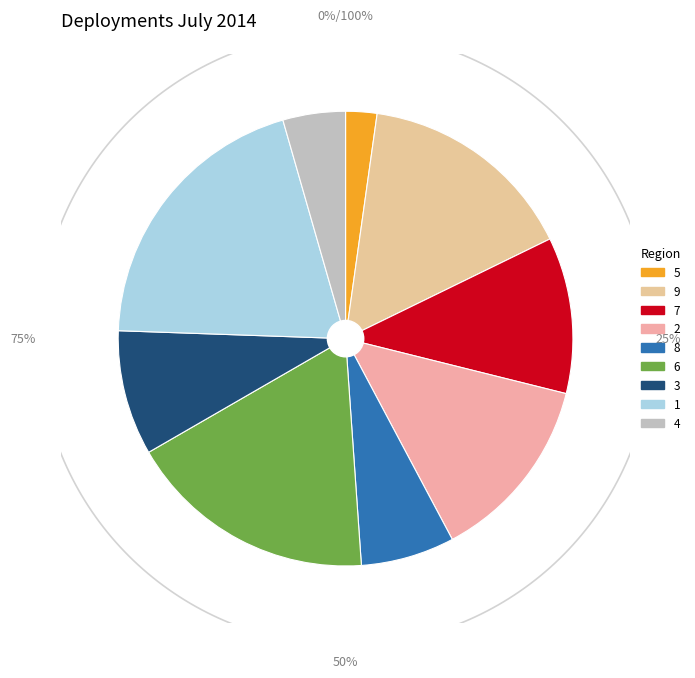

True or false: 6 accounts for 23% of the total.

False